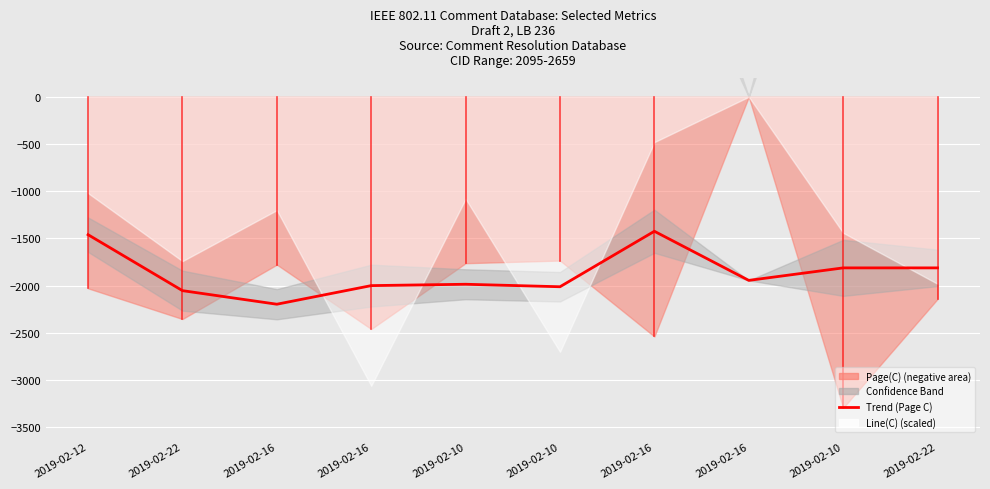

Reading right to left, transcribe all the data shown in this chart.

2019-02-22=-1811.7	2019-02-10=-1811.7	2019-02-16=-1944.0	2019-02-16=-1424.0	2019-02-10=-2011.3	2019-02-10=-1985.0	2019-02-16=-1999.3	2019-02-16=-2196.3	2019-02-22=-2052.7	2019-02-12=-1460.3